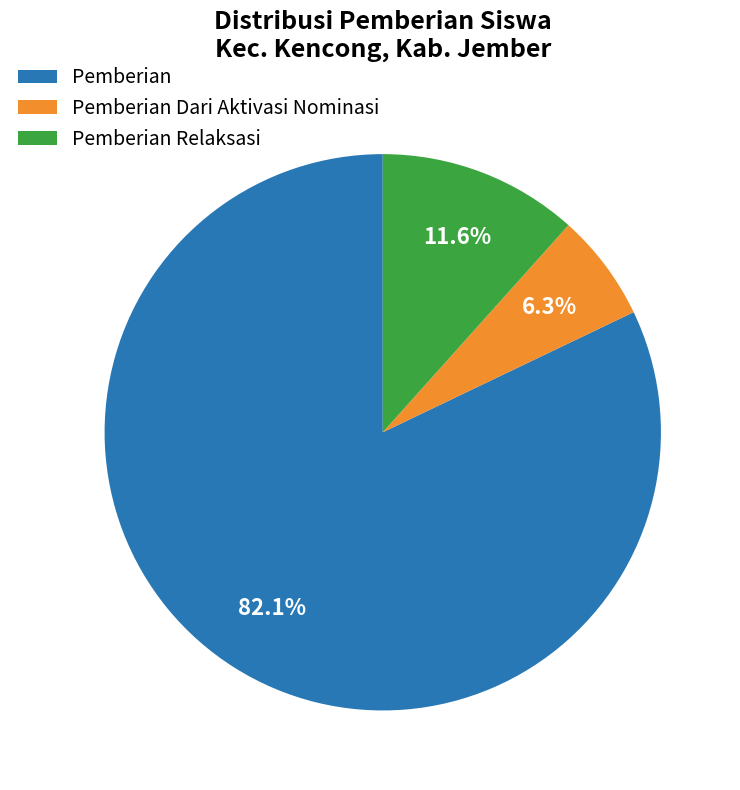

What percentage is NOT represented by Pemberian?

17.9%